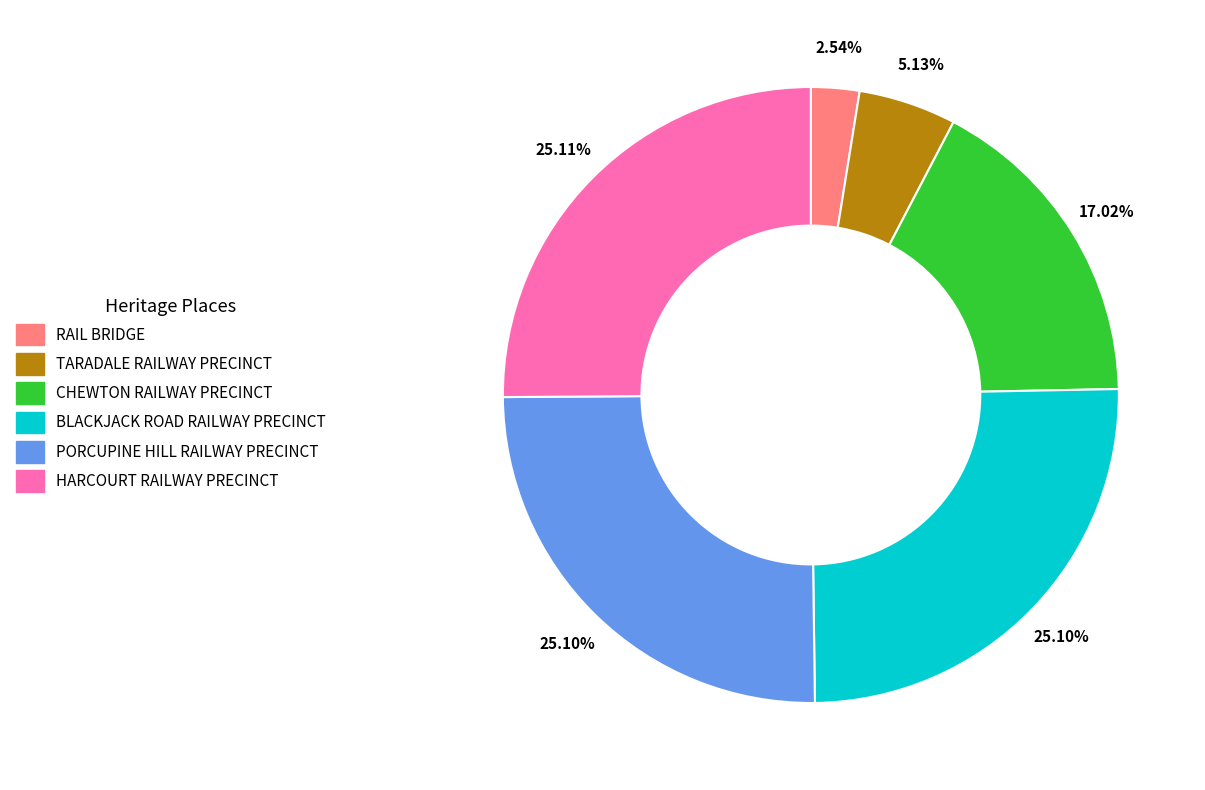

What percentage is the PORCUPINE HILL RAILWAY PRECINCT slice, to the nearest percent?

25%